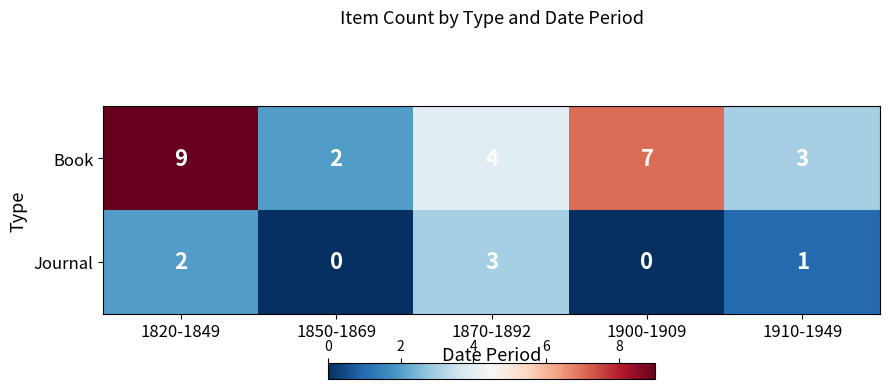

What value does the Book series have at 1900-1909?

7